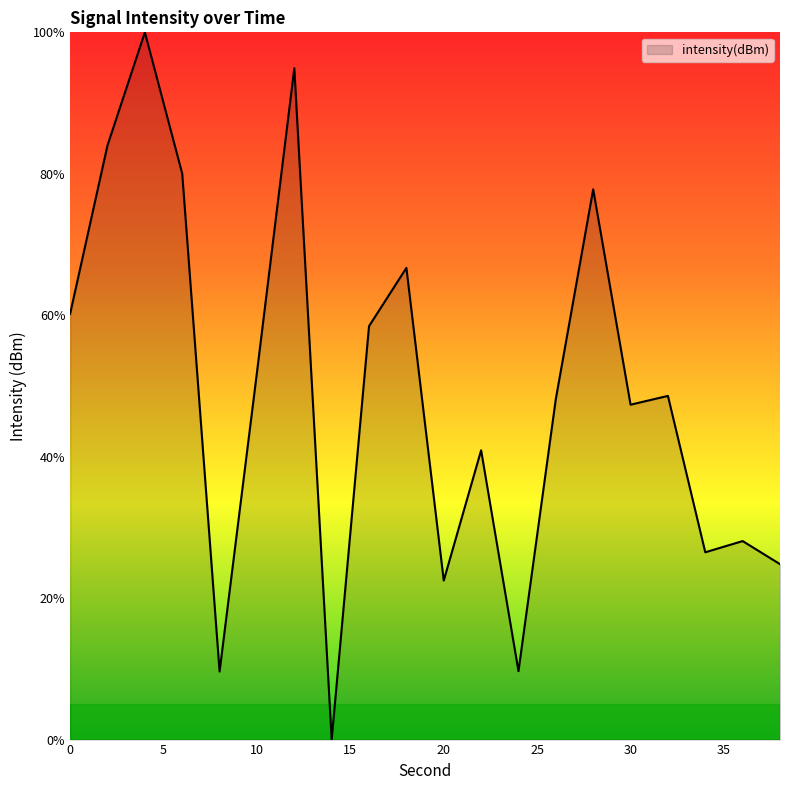

What is the maximum value shown in the chart?

100.0